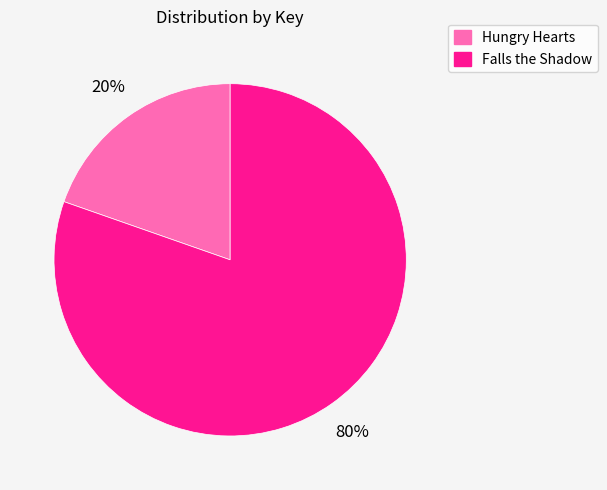

Is it true that Hungry Hearts is 12% of the pie?

False